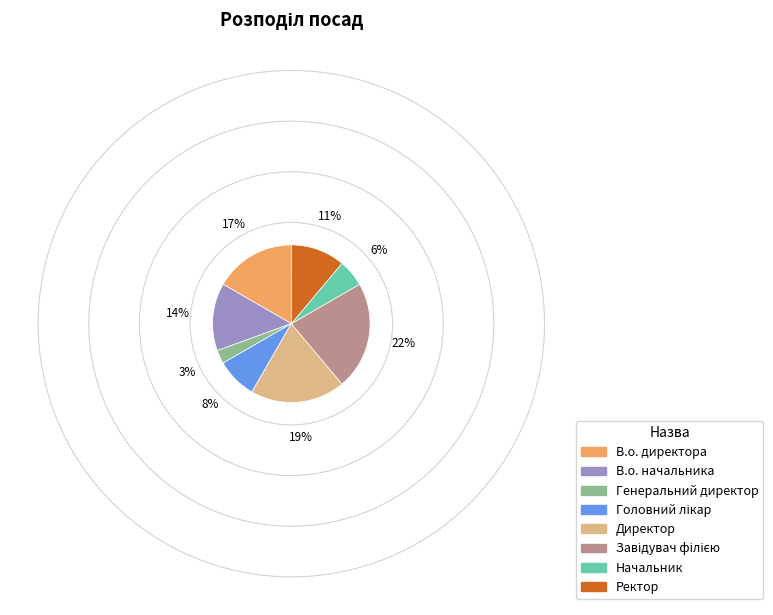

True or false: В.о. начальника accounts for 6% of the total.

False